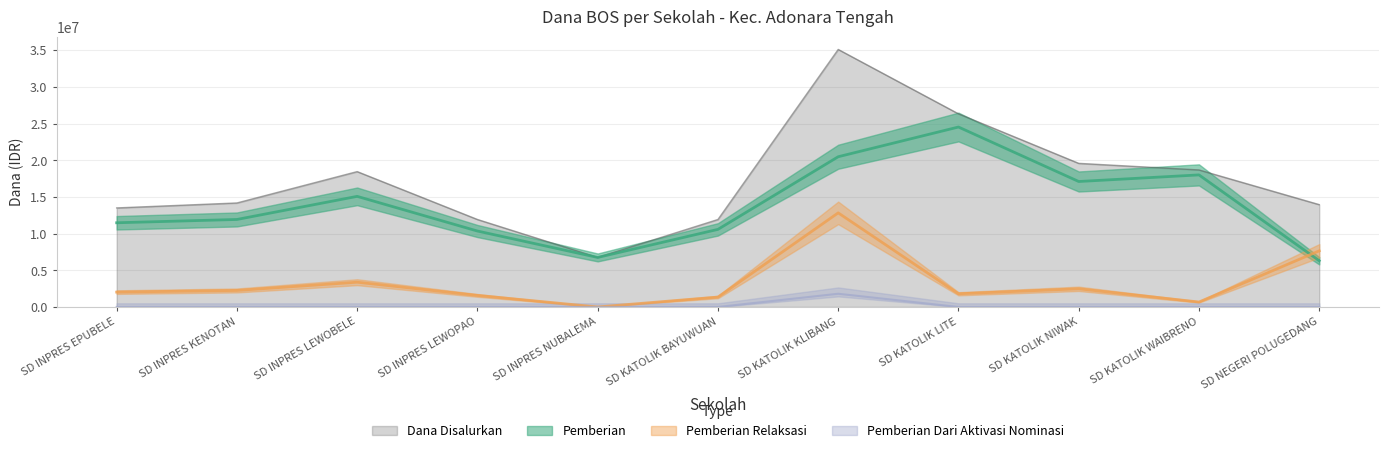

Between SD KATOLIK KLIBANG and SD KATOLIK NIWAK, which series saw the biggest shift?

Dana Disalurkan